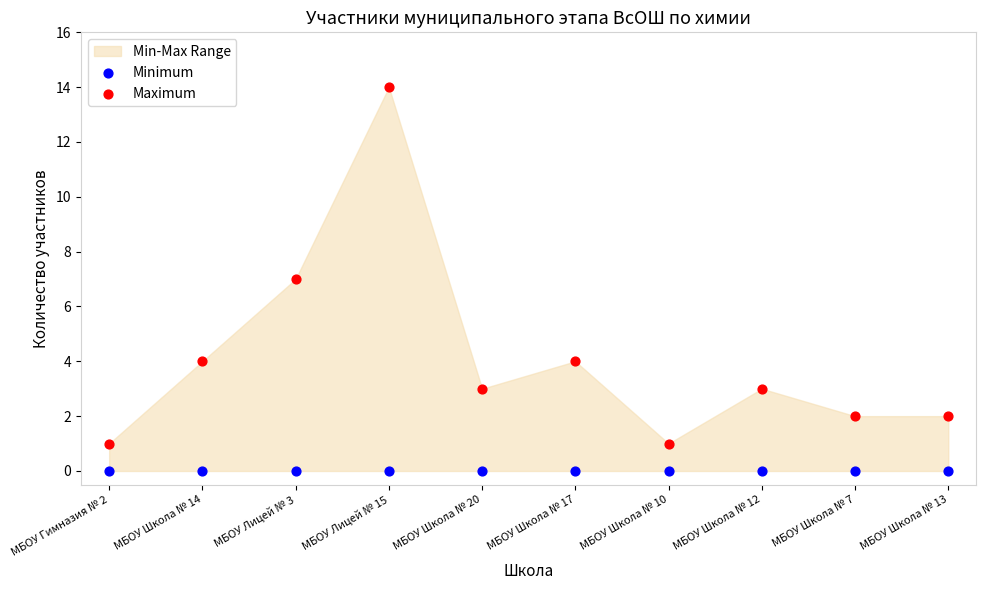

Which series reaches the maximum Y coordinate?

Maximum